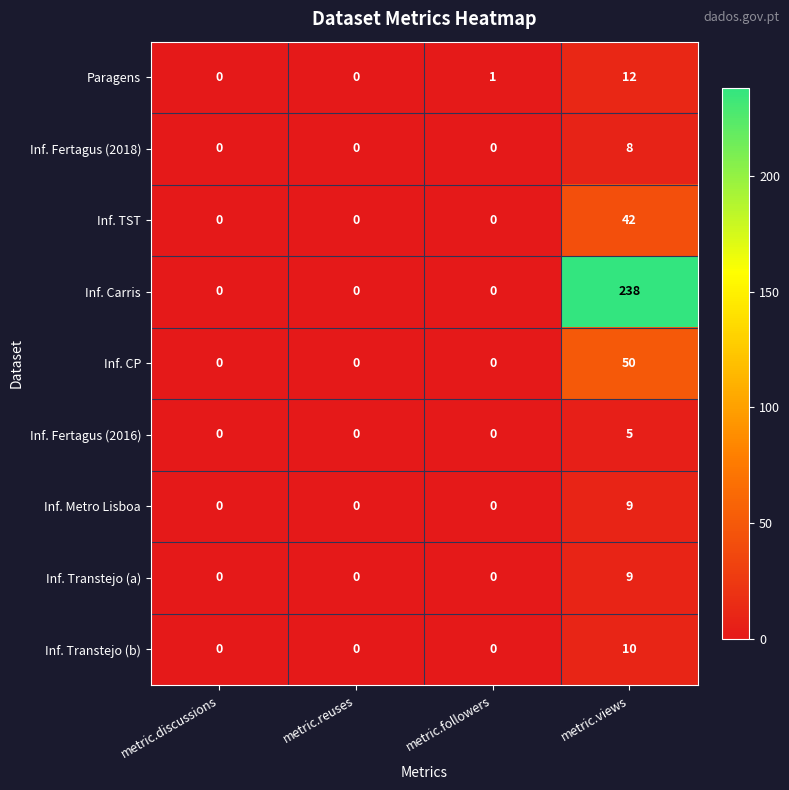

At how many categories does at least one series exceed 215?

1